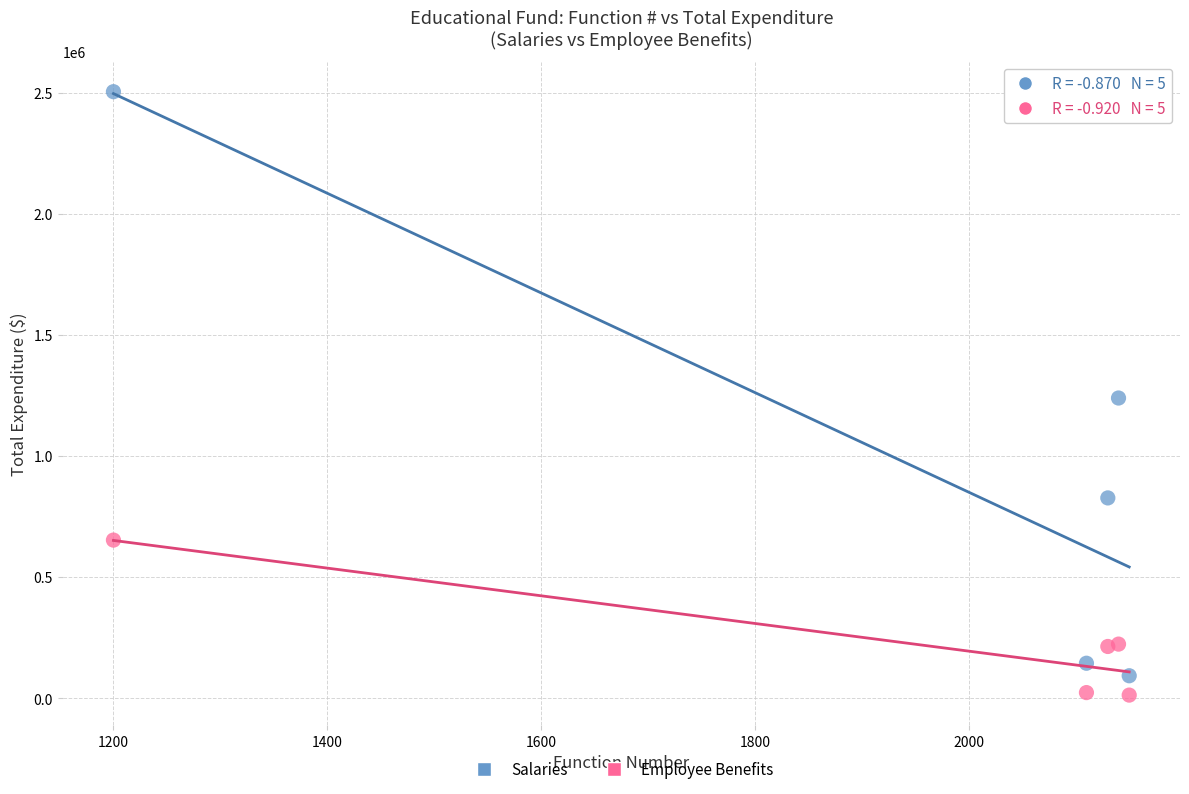

In the Salaries series, what Y value is closest to 1299273?

1240191